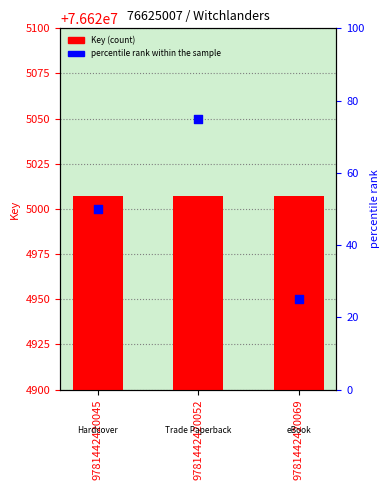

At how many categories does at least one series exceed 13981367?

3